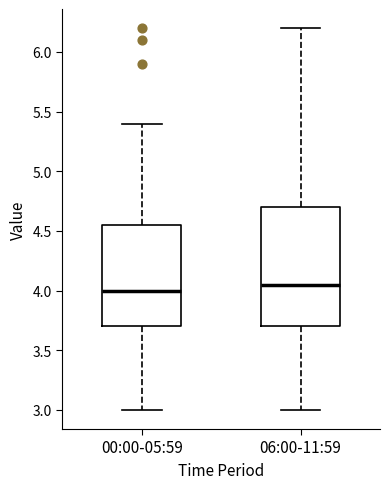

Where is the upper edge of the box for 06:00-11:59 on the y-axis? The values are not printed on the chart, so give them approximately, as read against the axis.

4.70